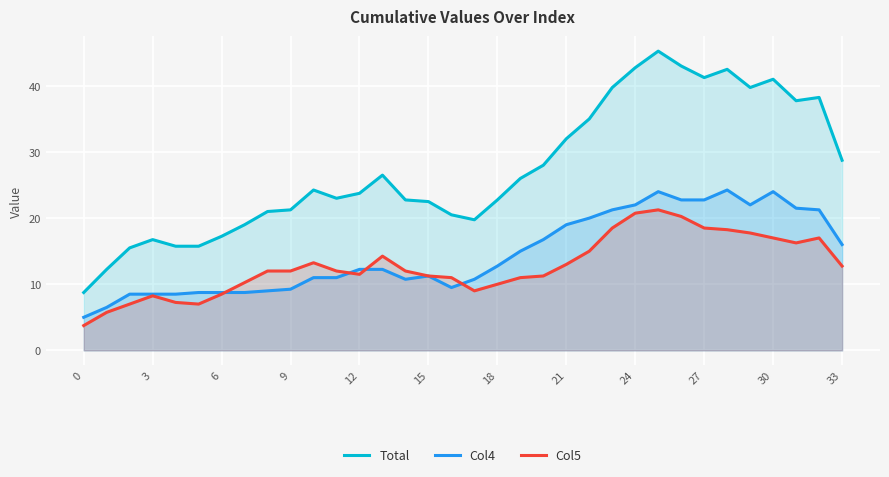

How many lines are shown in the chart?

3